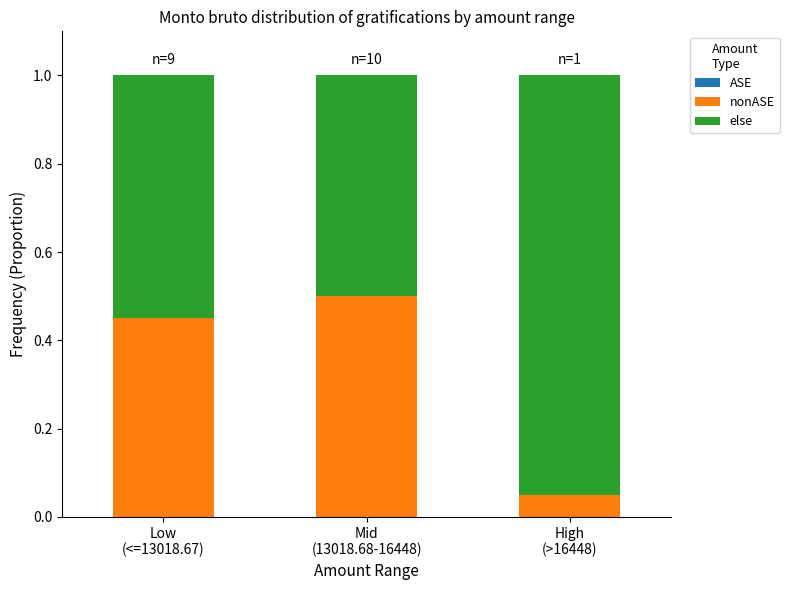

What is the sum of all nonASE values?

1.0